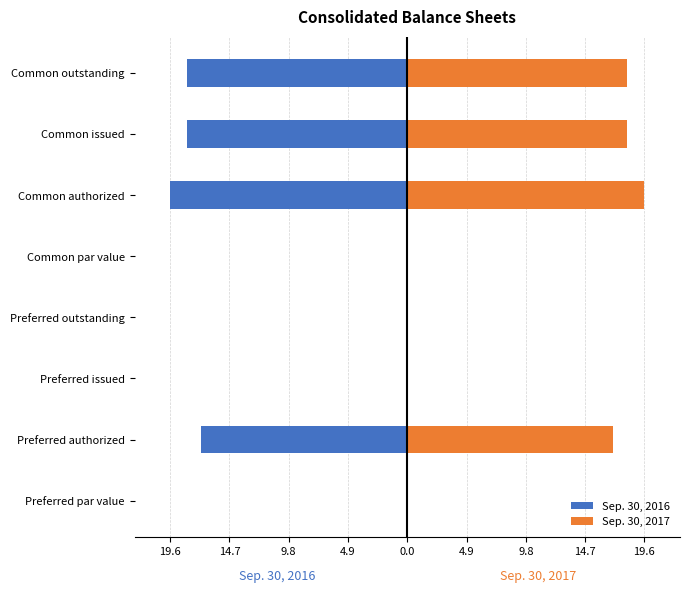

What are all the series names shown in the legend?

Sep. 30, 2016, Sep. 30, 2017